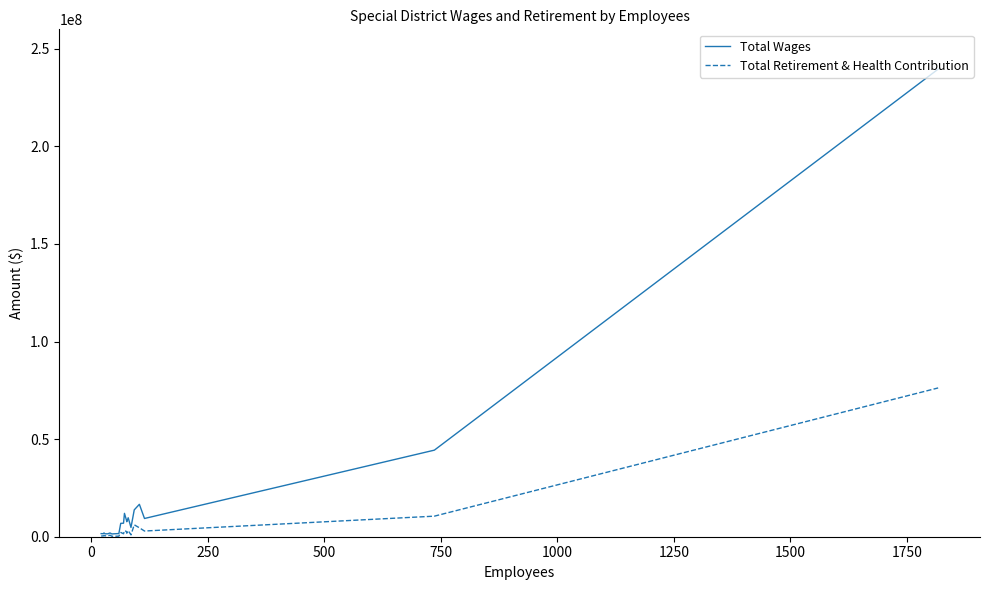

Which series has the largest total across all categories?

Total Wages